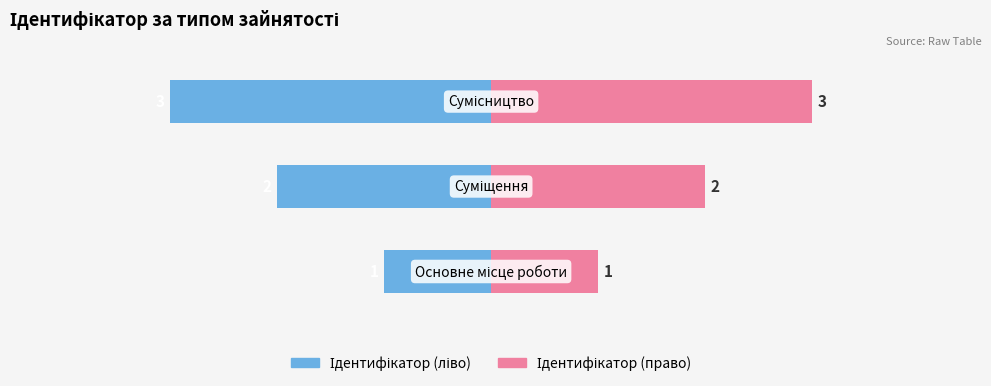

The Ідентифікатор (ліво) series shows -3 at 1. True or false?

False